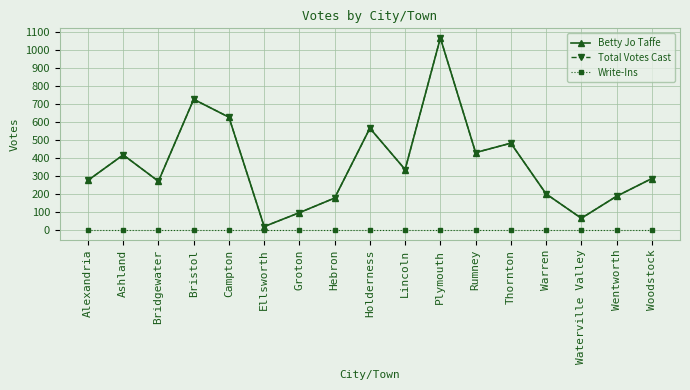

At which category does Total Votes Cast reach its first local peak?

Ashland